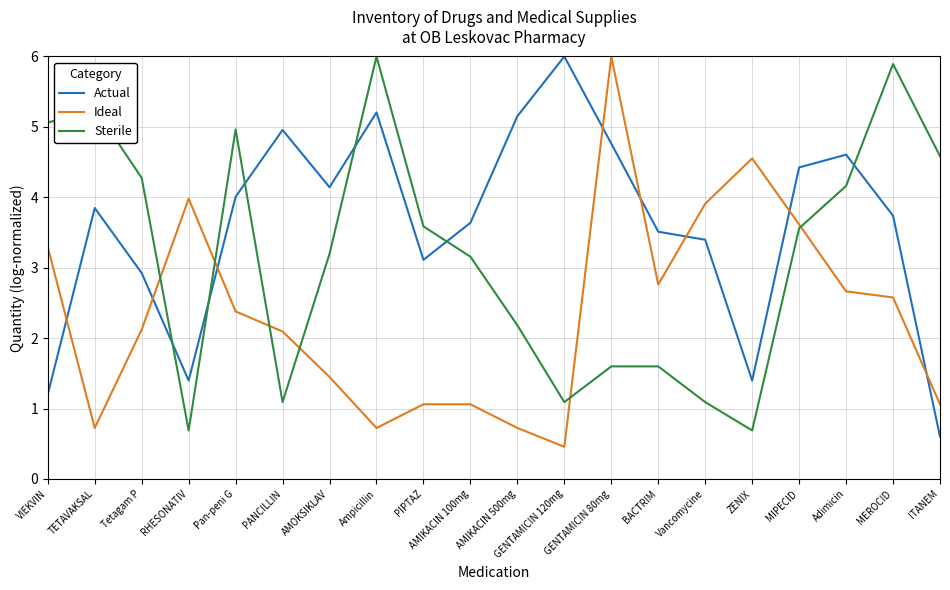

Is it true that Actual equals 2.9 at AMIKACIN 500mg?

False